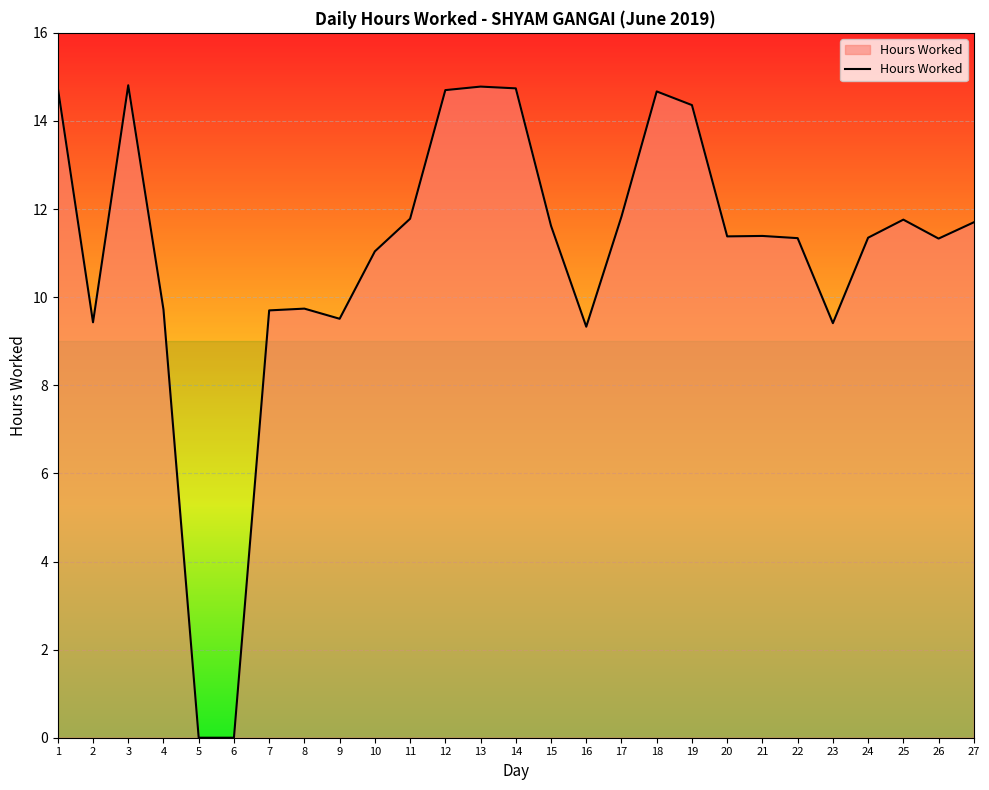

What is the maximum value shown in the chart?

14.8